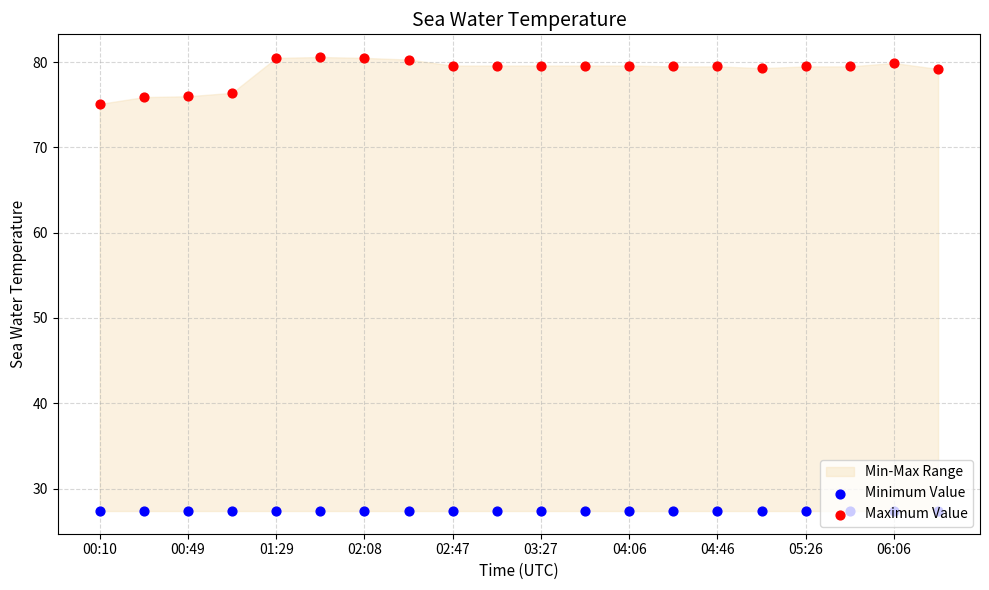

Which series has the largest total across all categories?

Maximum Value